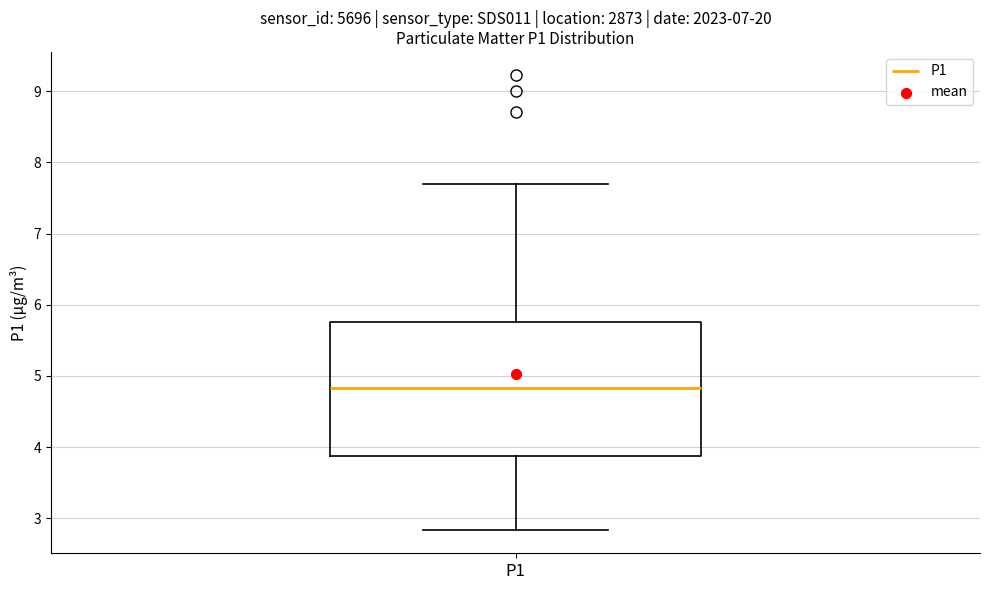

Transcribe this box plot: give where the median line is, the range the box spans, and where the two whiskers end, as read against the y-axis. The values are not printed on the chart, so give them approximately, as read against the axis.

median 4.8, box 3.9 to 5.8, whiskers 2.8 to 7.7